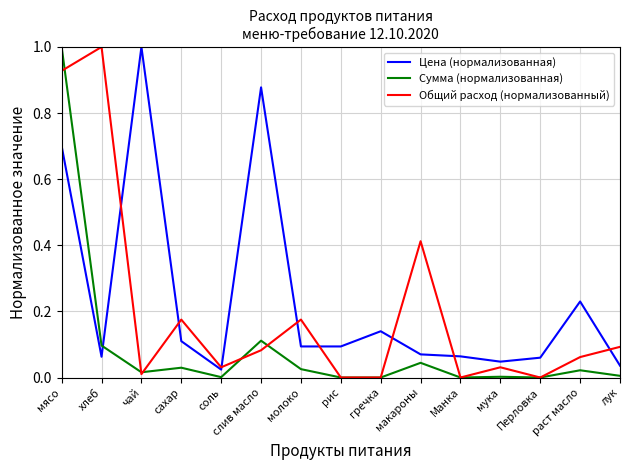

Which series ends up on top after the final intersection of Цена (нормализованная) and Общий расход (нормализованный)?

Общий расход (нормализованный)